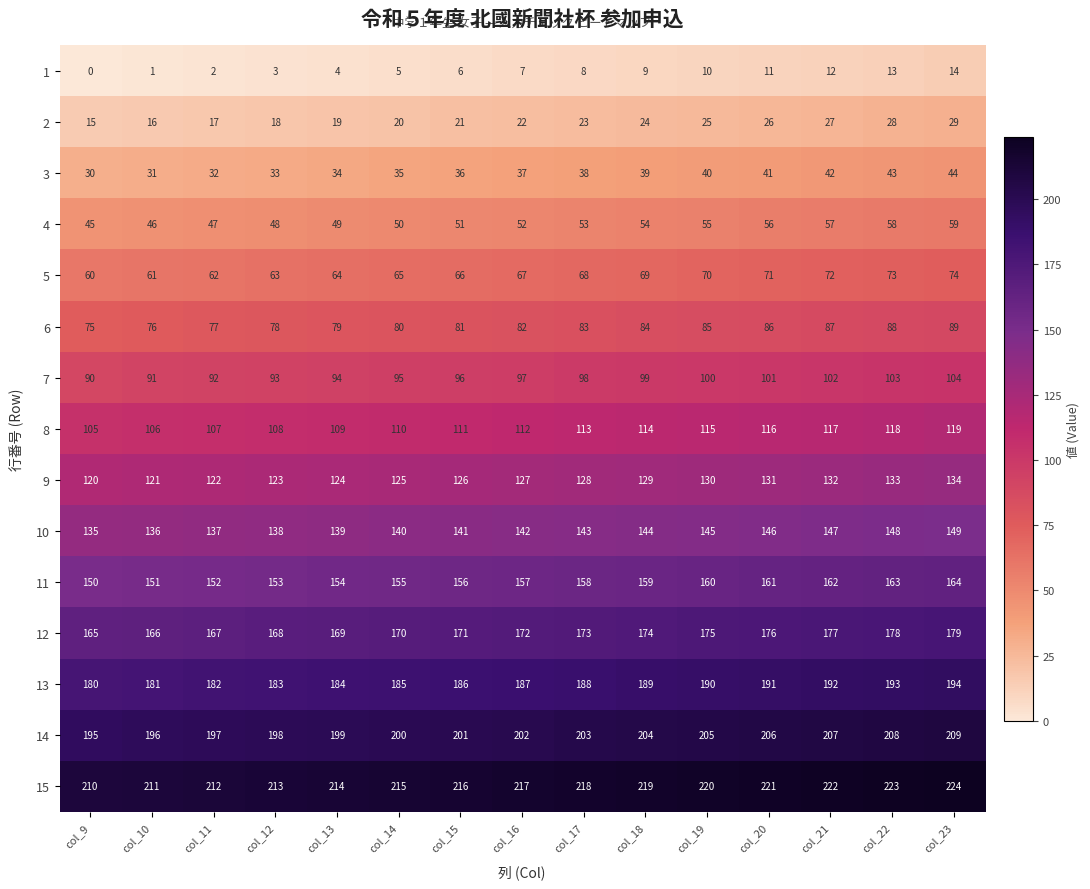

At which category is the sum across all series the highest?

col_23